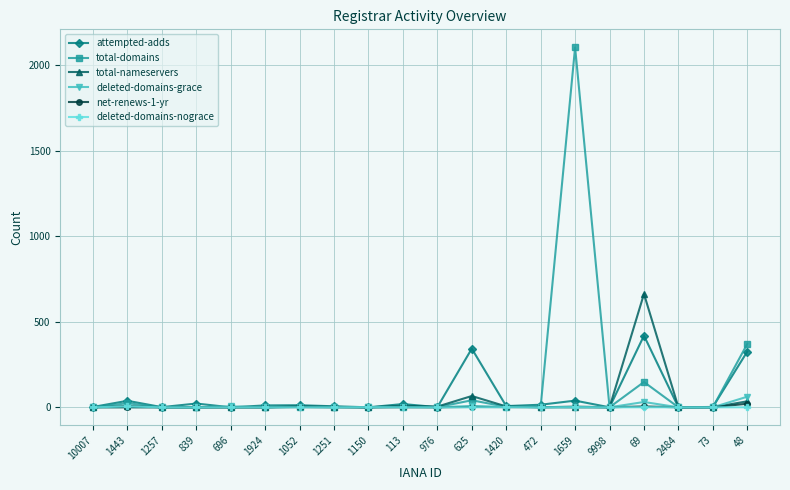

Which series has the widest spread of values?

total-domains